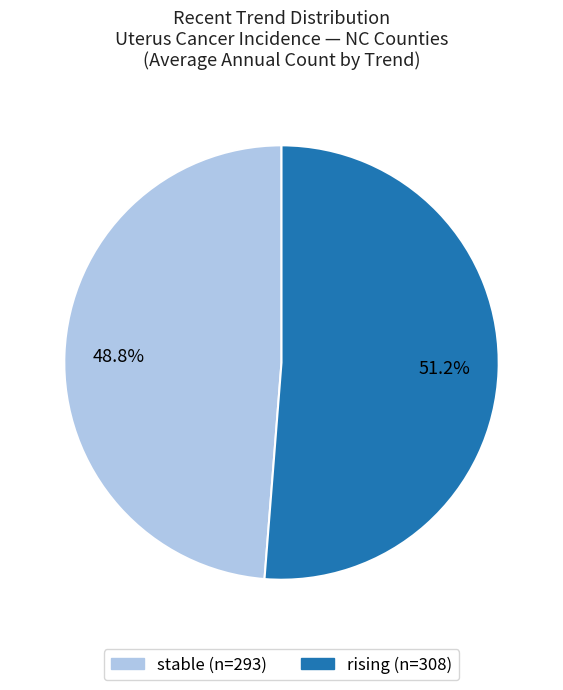

Does any single category account for the majority?

Yes